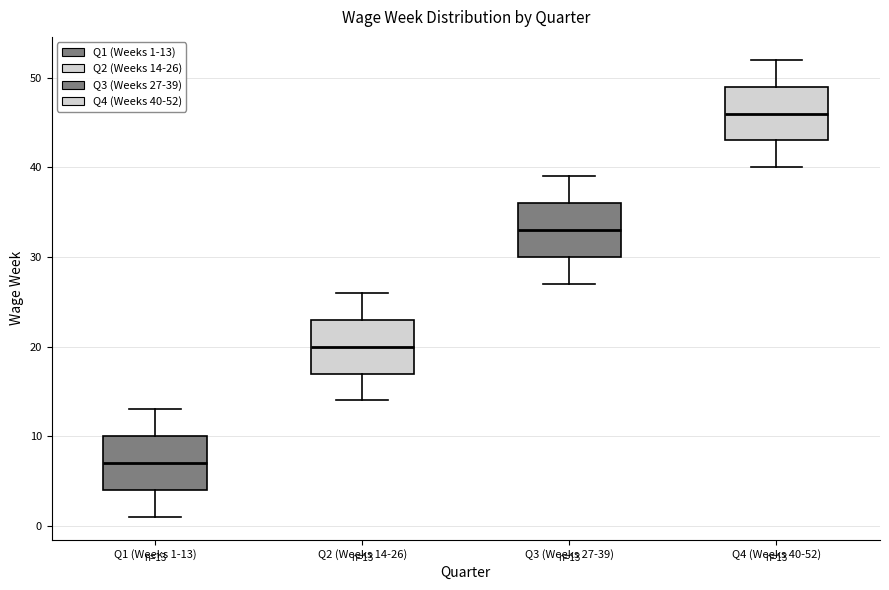

Which box's median line is the highest?

Q4 (Weeks 40-52)